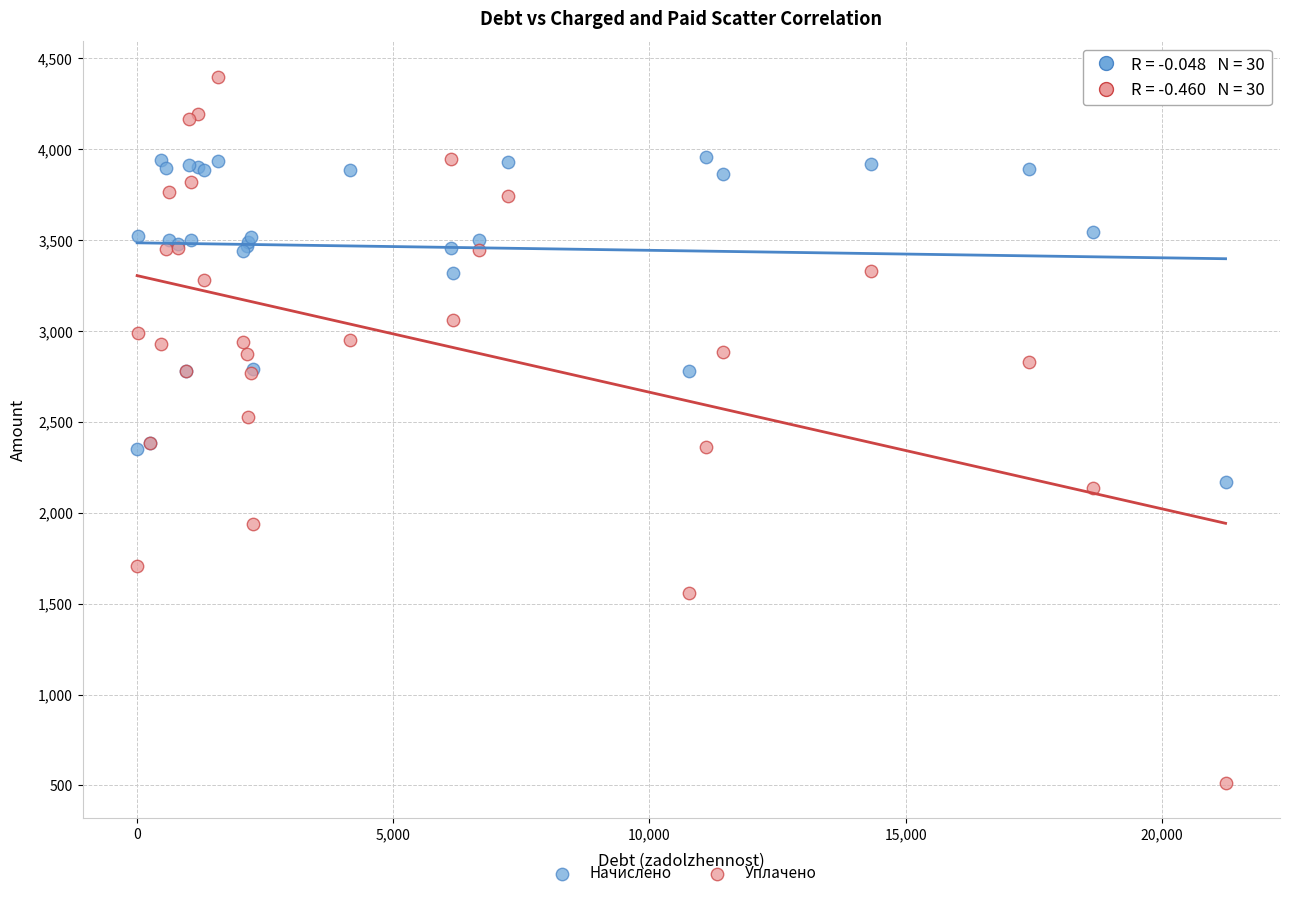

Which series reaches the maximum Y coordinate?

Уплачено